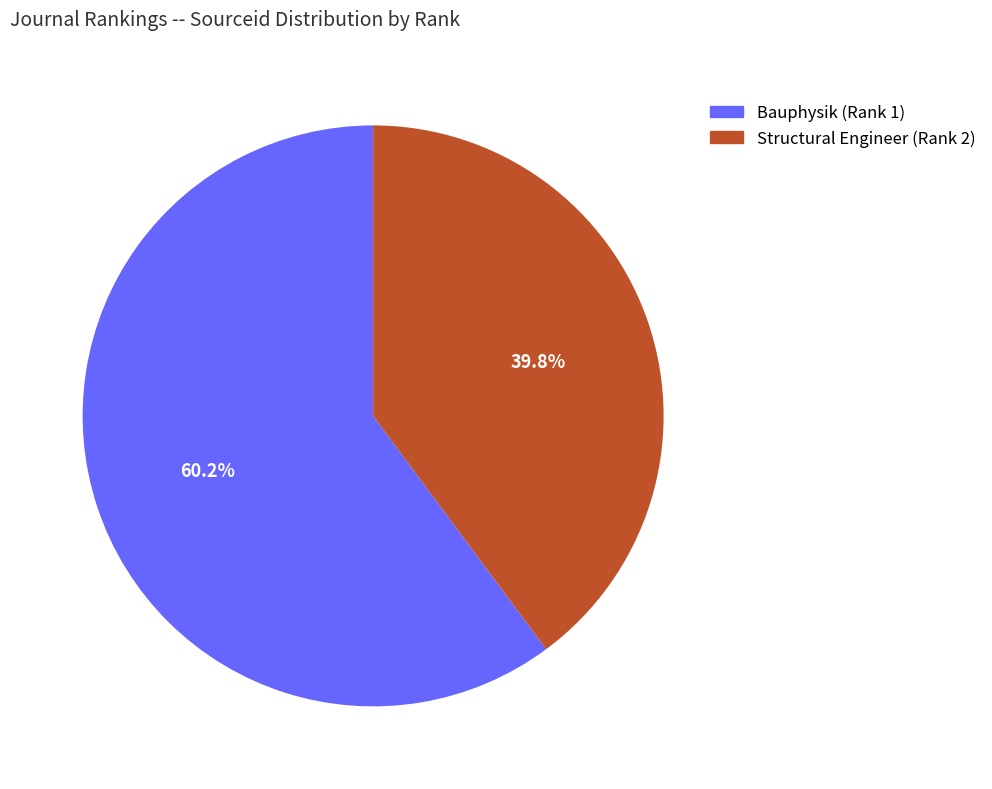

How many segments does this pie chart have?

2